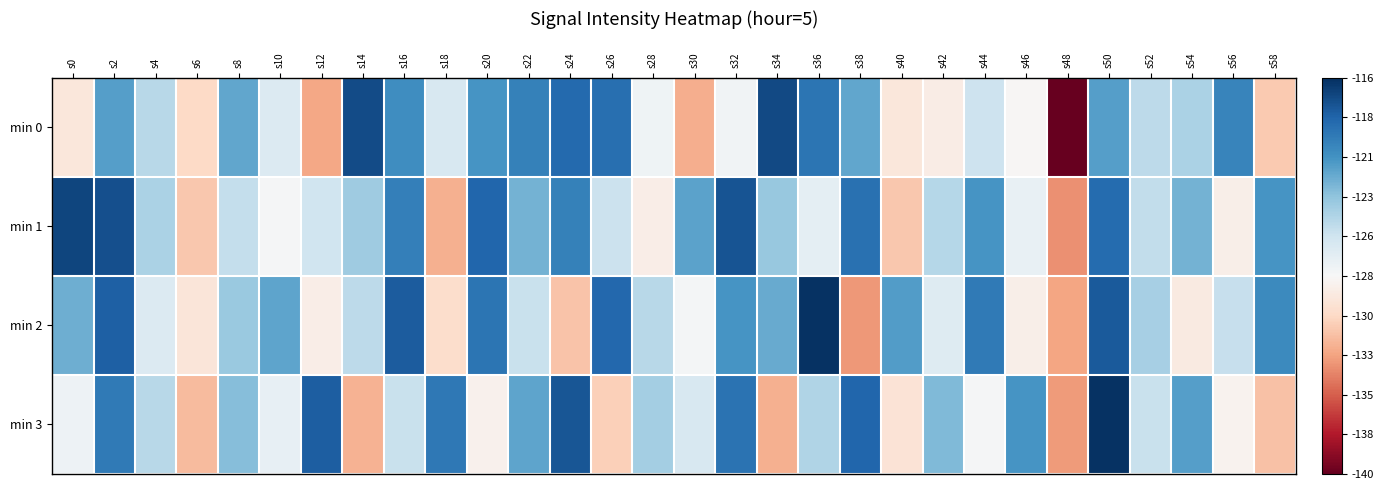

Reading right to left, list all the values displayed in this chart.

min 0: s58=-131.1	s56=-120.1	s54=-124.2	s52=-124.9	s50=-121.3	s48=-140.0	s46=-128.2	s44=-125.6	s42=-128.9	s40=-129.4	s38=-121.8	s36=-119.2	s34=-117.1	s32=-127.5	s30=-132.3	s28=-127.5	s26=-119.0	s24=-118.7	s22=-119.9	s20=-120.9	s18=-126.1	s16=-120.6	s14=-117.3	s12=-132.6	s10=-126.3	s8=-121.7	s6=-130.4	s4=-124.7	s2=-121.4	s0=-129.4
min 1: s58=-120.9	s56=-128.7	s54=-122.3	s52=-125.0	s50=-118.8	s48=-133.5	s46=-127.1	s44=-120.9	s42=-124.6	s40=-131.2	s38=-119.0	s36=-126.8	s34=-123.5	s32=-117.7	s30=-121.5	s28=-128.8	s26=-125.4	s24=-119.9	s22=-122.3	s20=-118.5	s18=-132.3	s16=-119.8	s14=-123.7	s12=-125.6	s10=-127.8	s8=-125.2	s6=-131.3	s4=-124.2	s2=-117.5	s0=-117.0
min 2: s58=-120.3	s56=-125.2	s54=-129.1	s52=-124.0	s50=-117.9	s48=-132.8	s46=-128.7	s44=-119.6	s42=-126.4	s40=-121.3	s38=-133.2	s36=-116.1	s34=-122.0	s32=-120.9	s30=-127.8	s28=-124.7	s26=-118.6	s24=-131.4	s22=-125.3	s20=-119.2	s18=-130.1	s16=-118.0	s14=-124.9	s12=-128.8	s10=-121.7	s8=-123.6	s6=-129.4	s4=-126.3	s2=-118.2	s0=-122.1
min 3: s58=-131.5	s56=-128.4	s54=-121.4	s52=-125.3	s50=-116.2	s48=-133.1	s46=-121.0	s44=-127.8	s42=-122.7	s40=-129.6	s38=-118.5	s36=-124.4	s34=-132.3	s32=-119.2	s30=-126.1	s28=-124.0	s26=-130.9	s24=-117.7	s22=-121.6	s20=-128.5	s18=-119.4	s16=-125.3	s14=-132.2	s12=-118.1	s10=-127.0	s8=-122.9	s6=-131.8	s4=-124.6	s2=-119.5	s0=-127.4